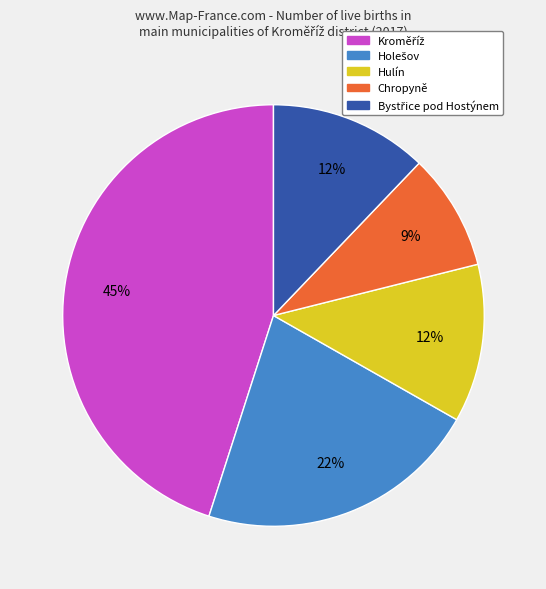

Does any single category account for the majority?

No